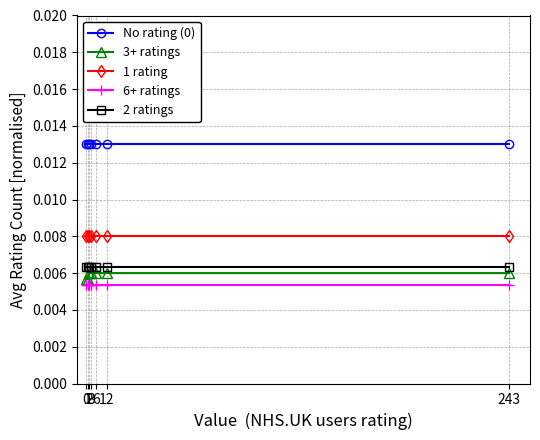

How many lines are shown in the chart?

5